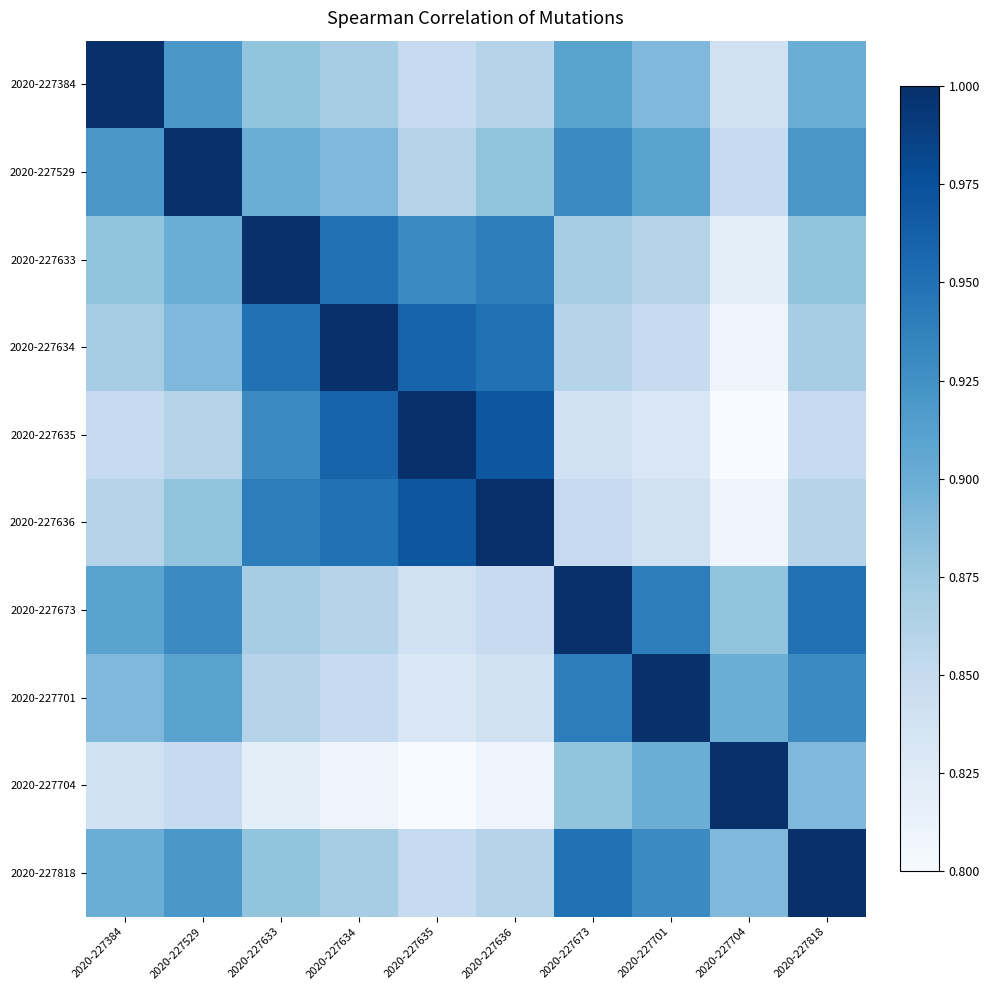

What is the maximum value shown in the chart?

1.0